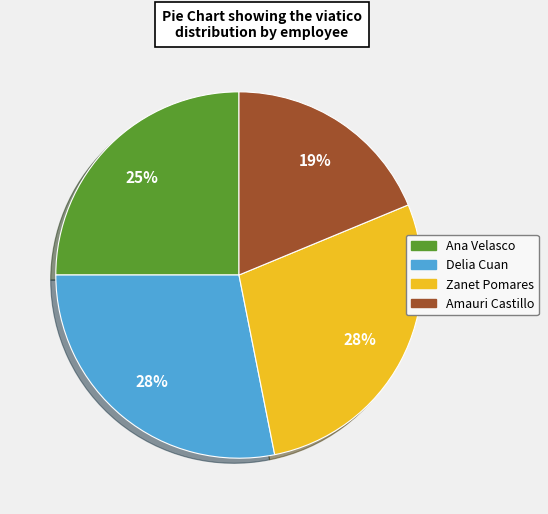

The Amauri Castillo slice represents 19% of the pie. True or false?

True